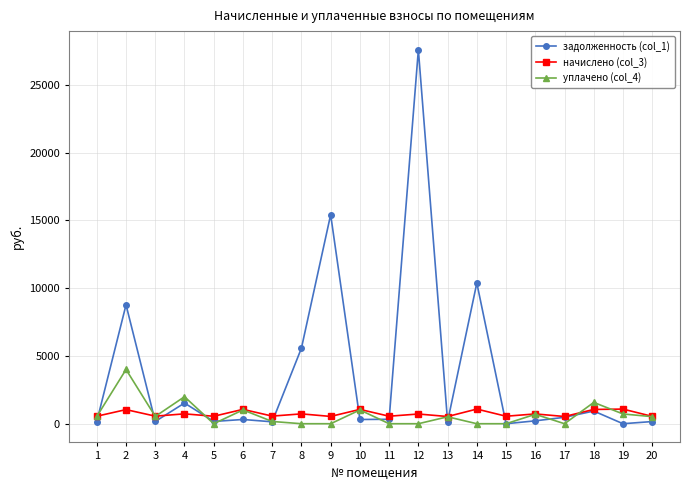

What is the approximate value of начислено (col_3) at 10?

1056.1